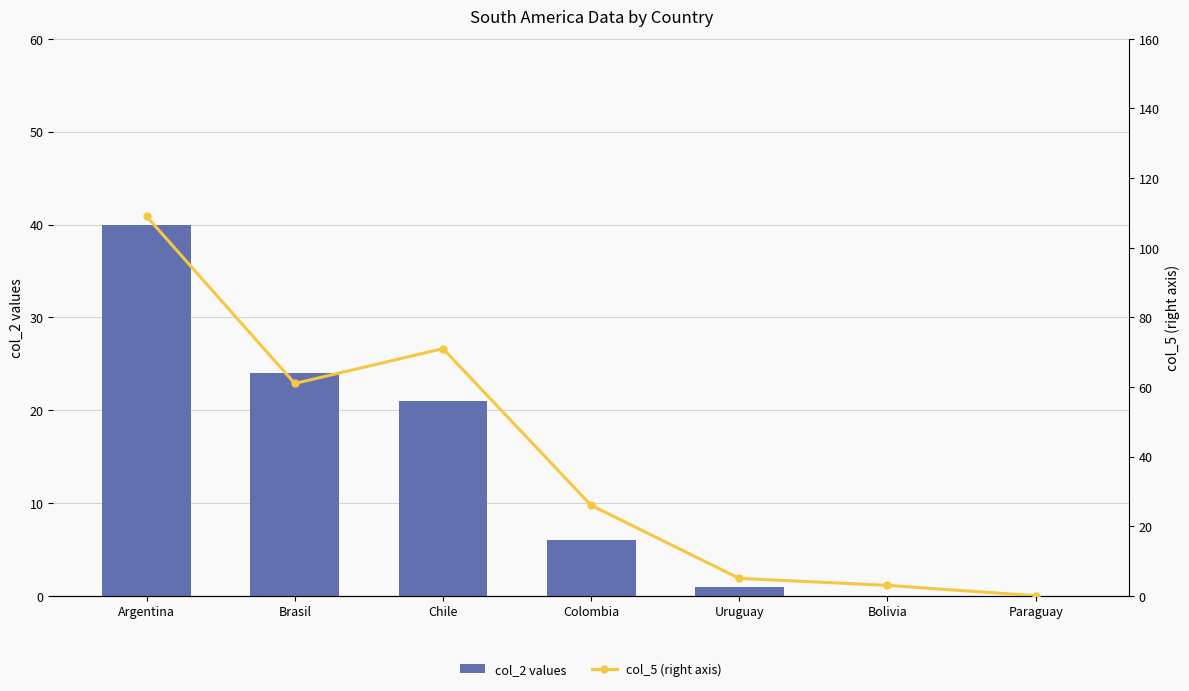

The col_5 (right axis) series shows -74 at Paraguay. True or false?

False